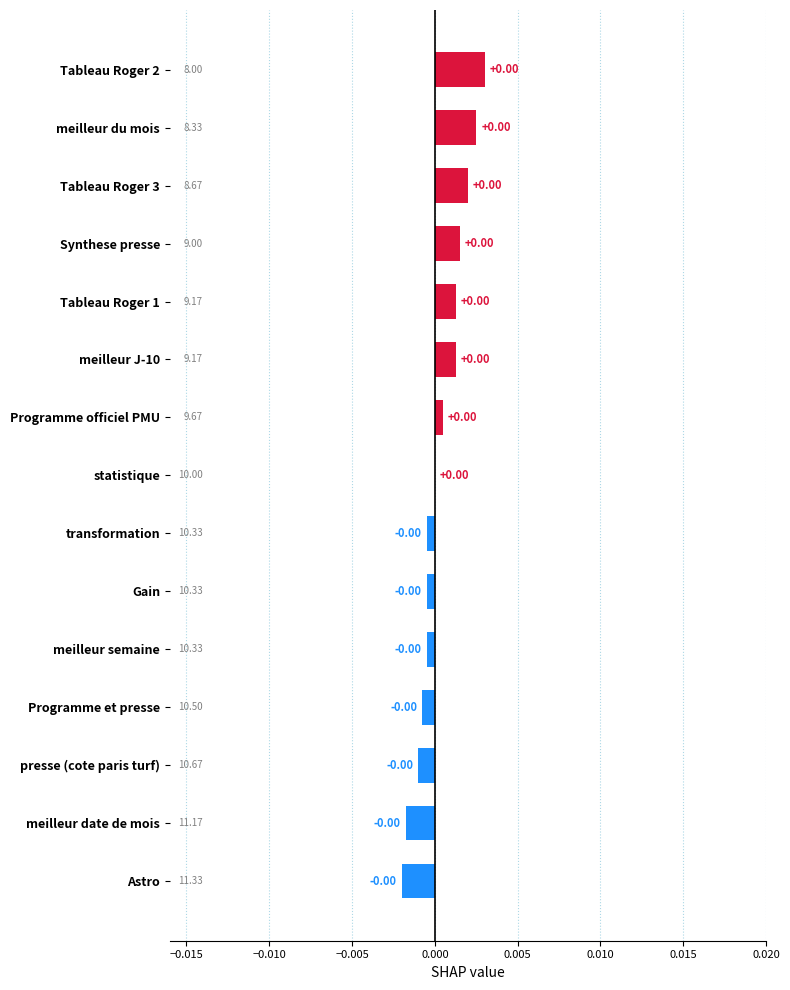

Count the number of categories in the chart.

15